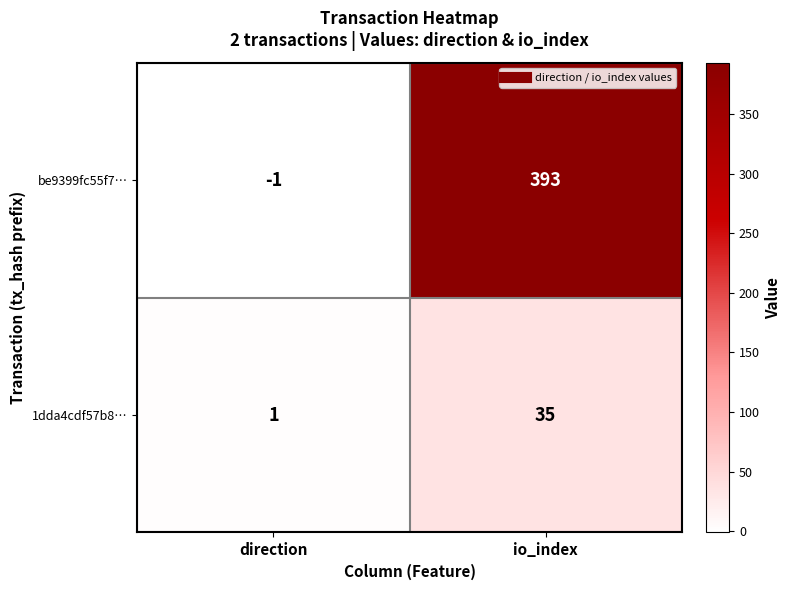

Reading left to right, transcribe all the data shown in this chart.

be9399fc55f7…: direction=-1	io_index=393
1dda4cdf57b8…: direction=1	io_index=35